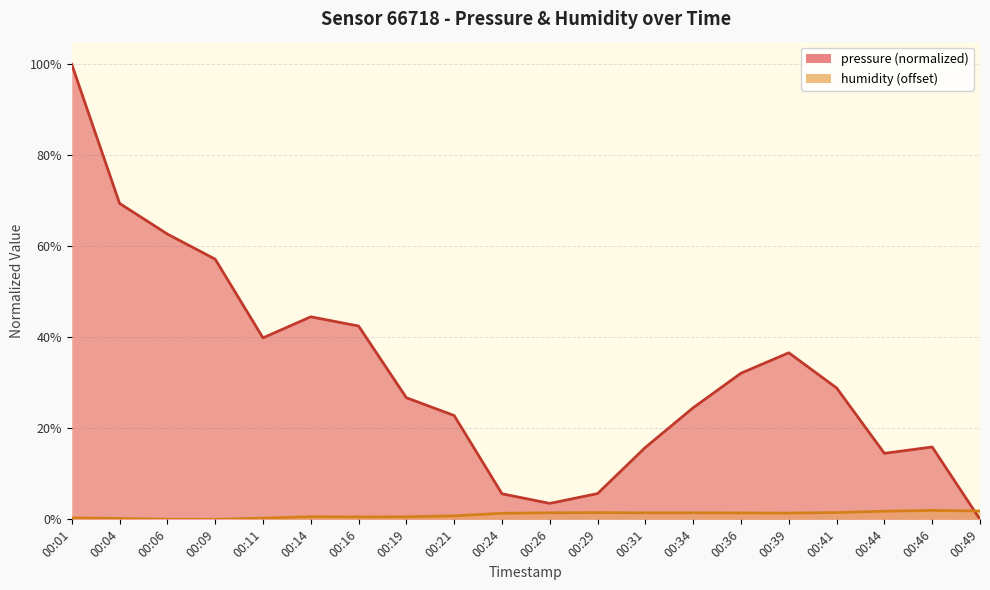

What is the average value of the pressure series?

32.4